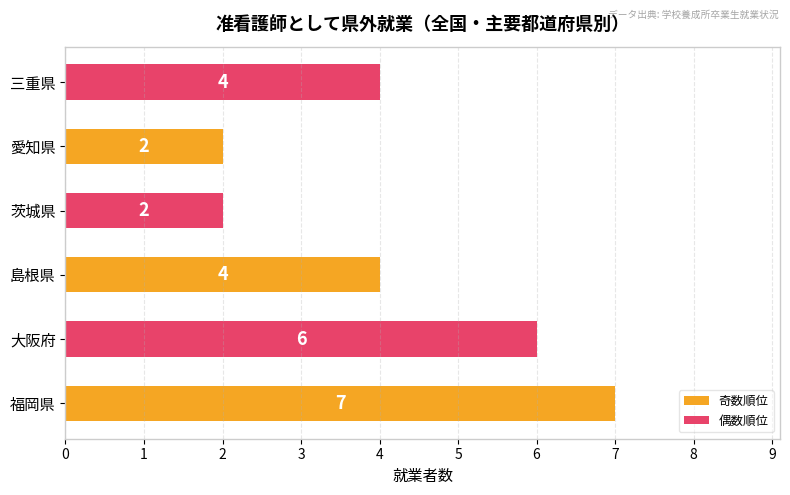

How many values are between 2 and 6?

5